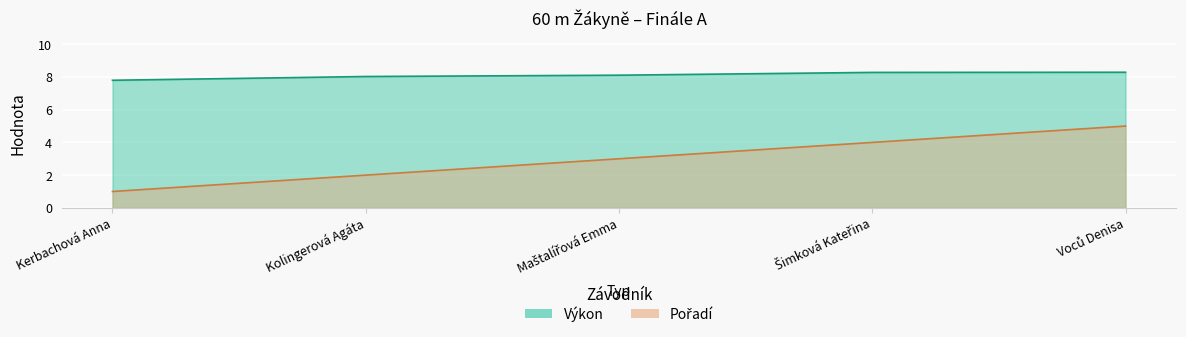

What is the label of the 5th point from the right?

Kerbachová Anna